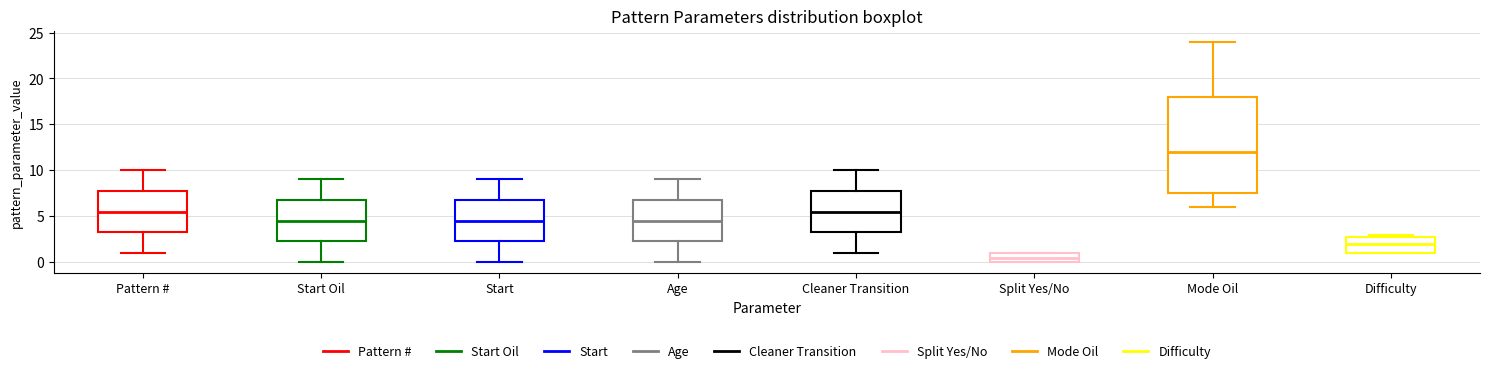

Reading left to right, read every box against the y-axis: the position of its median line, the range the box covers, and the ends of its whiskers. The values are not printed on the chart, so give them approximately, as read against the axis.

Pattern #: median 5.5, box 3.5 to 8.0, whiskers 1.0 to 10.0
Start Oil: median 4.5, box 2.5 to 7.0, whiskers 0.0 to 9.0
Start: median 4.5, box 2.5 to 7.0, whiskers 0.0 to 9.0
Age: median 4.5, box 2.5 to 7.0, whiskers 0.0 to 9.0
Cleaner Transition: median 5.5, box 3.5 to 8.0, whiskers 1.0 to 10.0
Split Yes/No: median 0.5, box 0.0 to 1.0, whiskers 0.0 to 1.0
Mode Oil: median 12.0, box 7.5 to 18.0, whiskers 6.0 to 24.0
Difficulty: median 2.0, box 1.0 to 3.0, whiskers 1.0 to 3.0 (just above the box's upper edge)